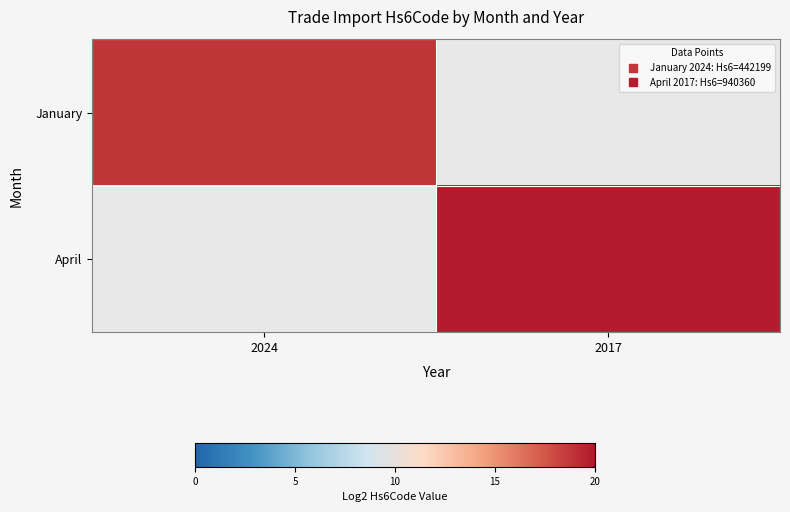

List the series in order of their overall mean, lowest first.

January, April